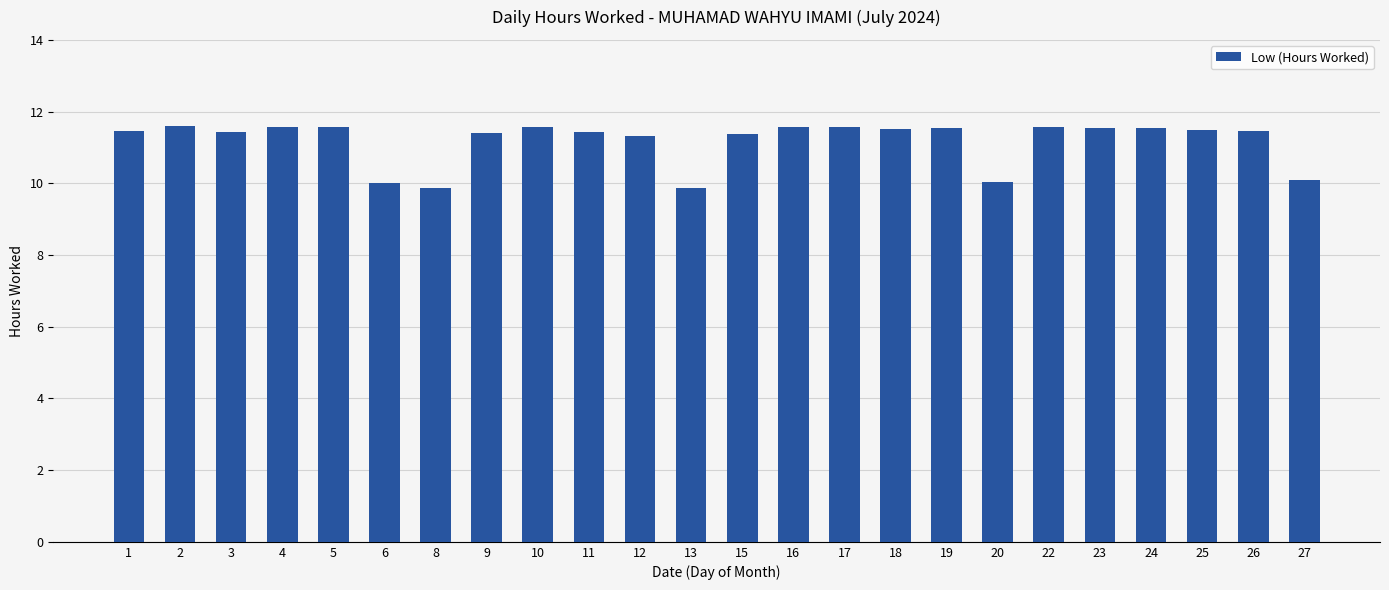

What is the average value?

11.2